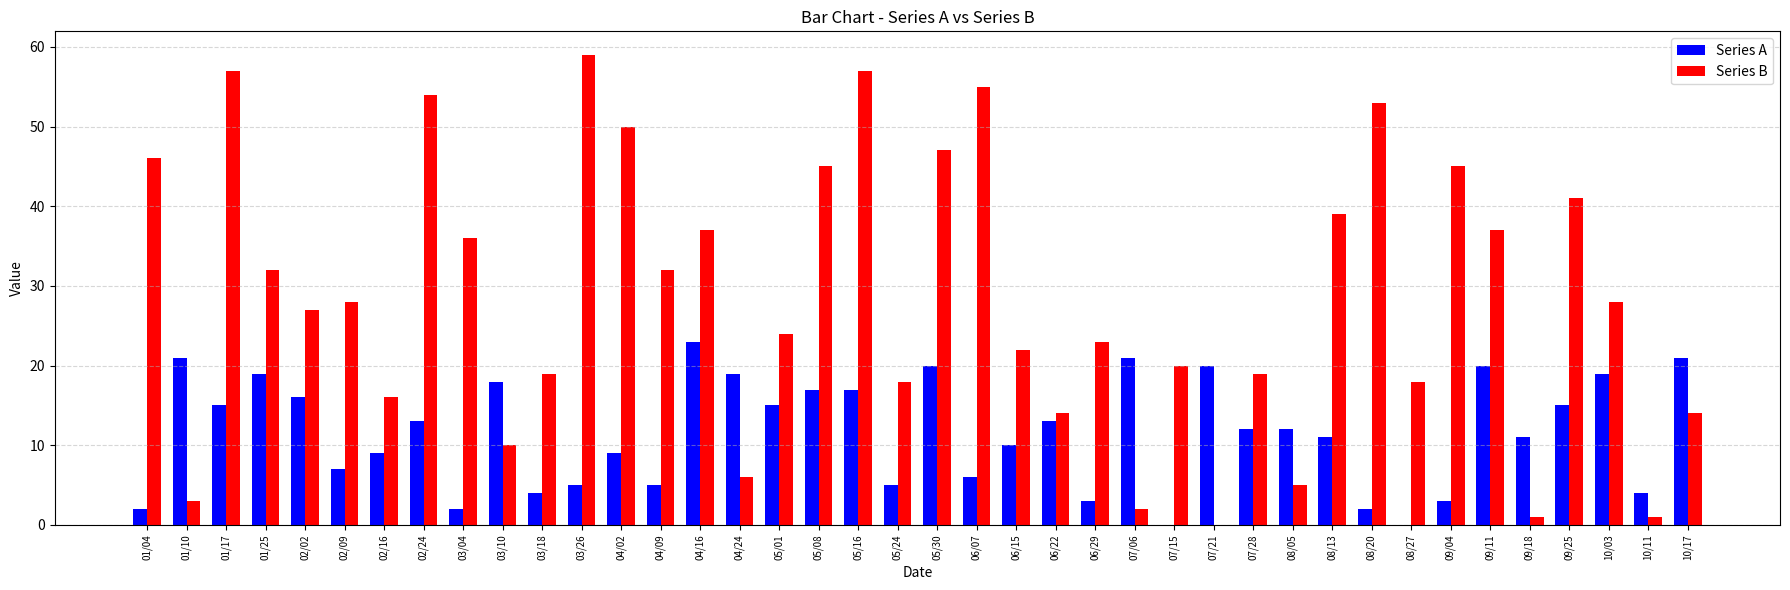

Is the value of Series A at 10/03 greater than the value of Series B at 06/07?

No